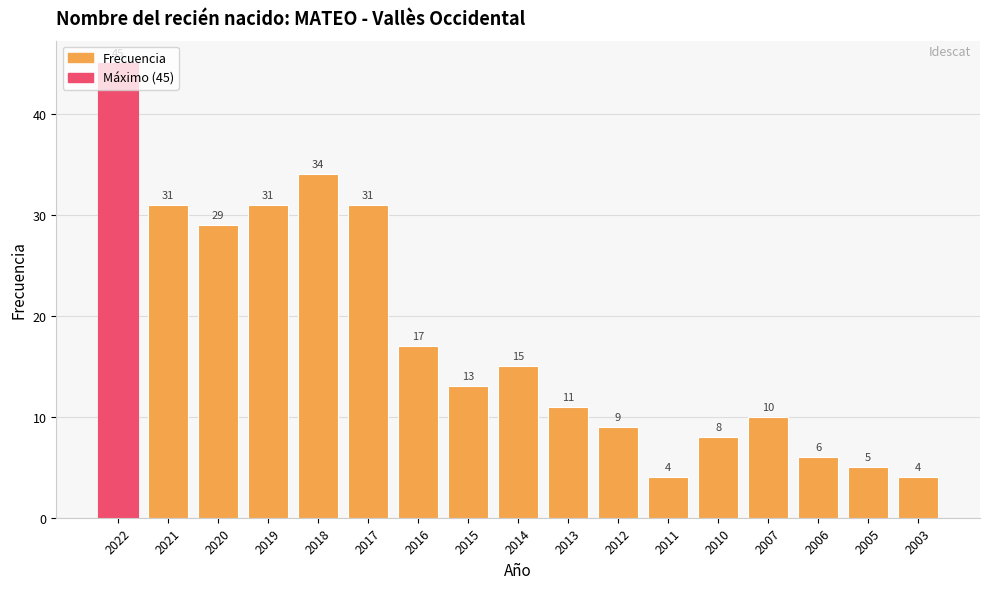

At which label is the value closest to 24?

2020